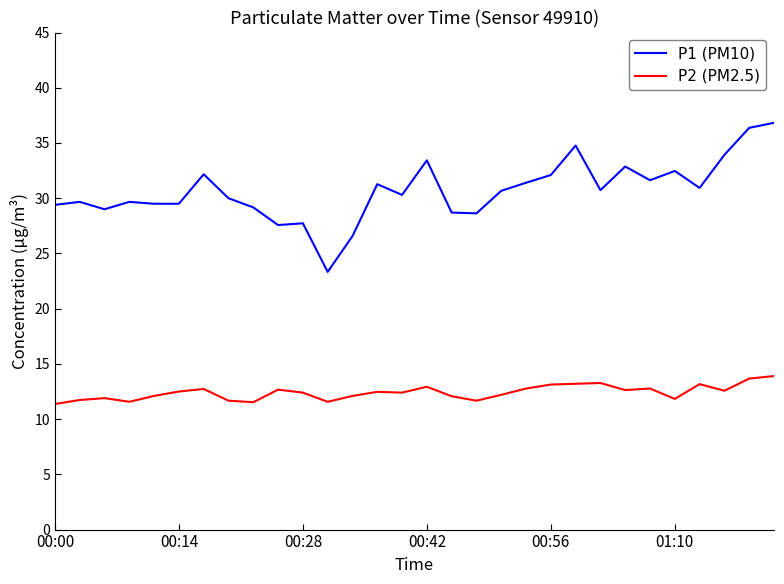

True or false: P2 (PM2.5) and P1 (PM10) cross at least once.

False